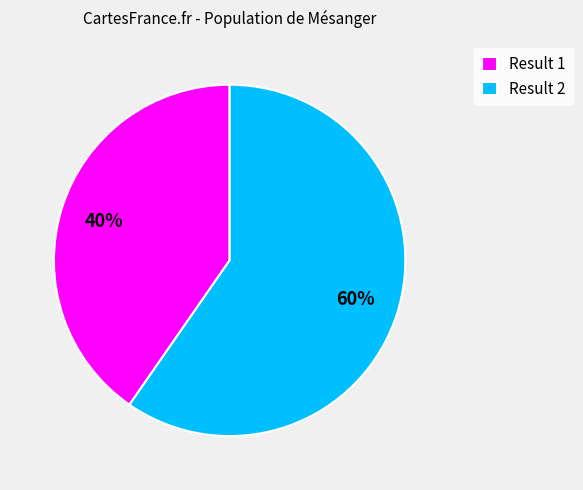

Is it true that Result 2 is 72% of the pie?

False